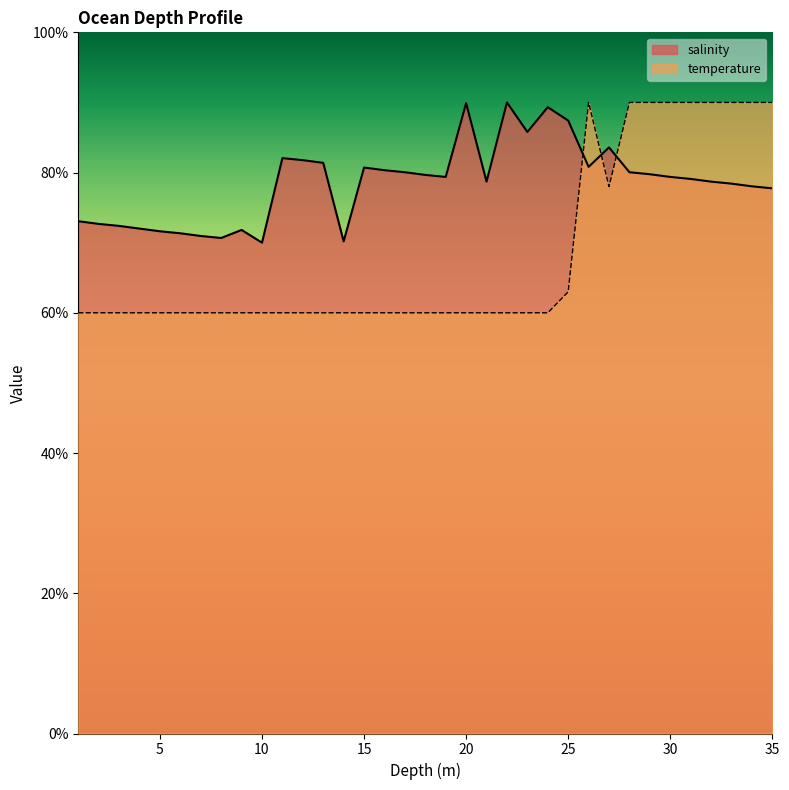

Which series has the largest total across all categories?

salinity